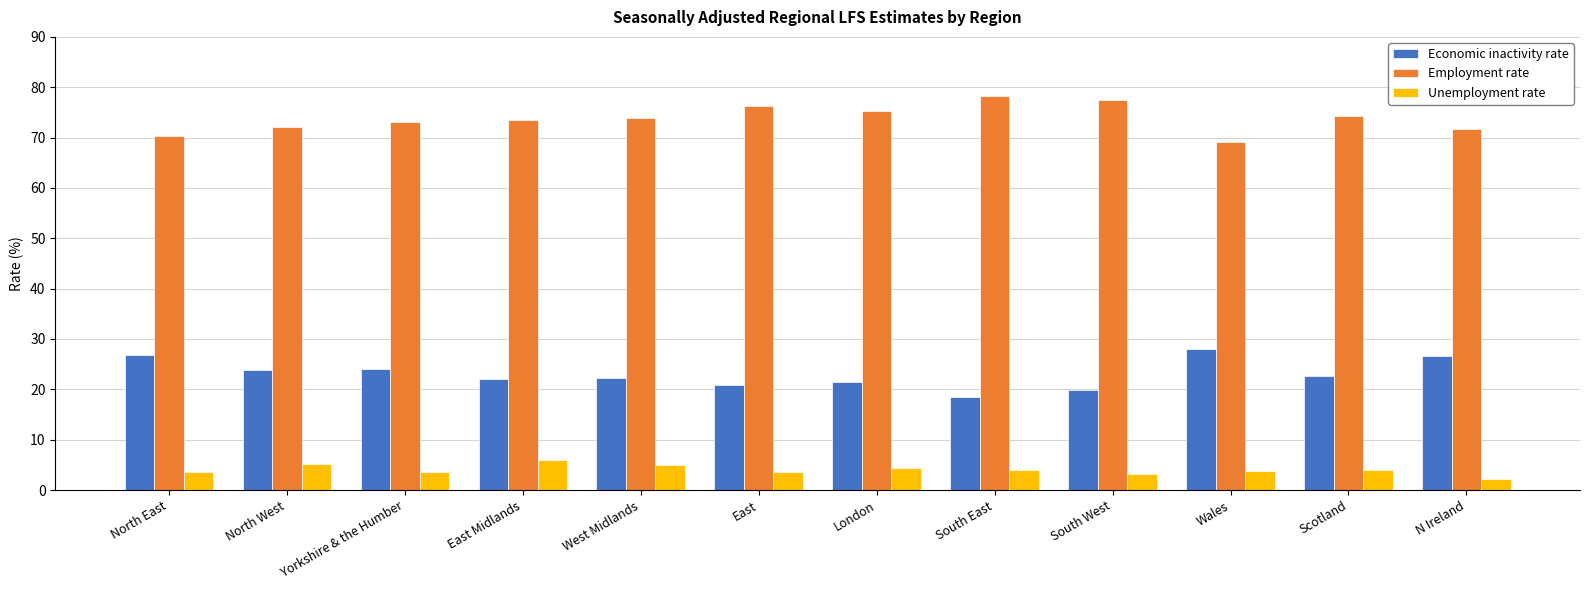

Count the number of data series in this chart.

3